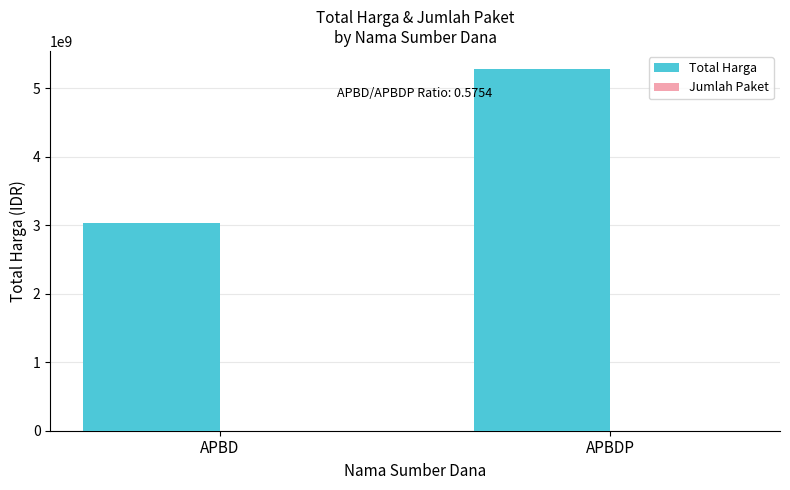

Between APBD and APBDP, which series saw the biggest shift?

Total Harga